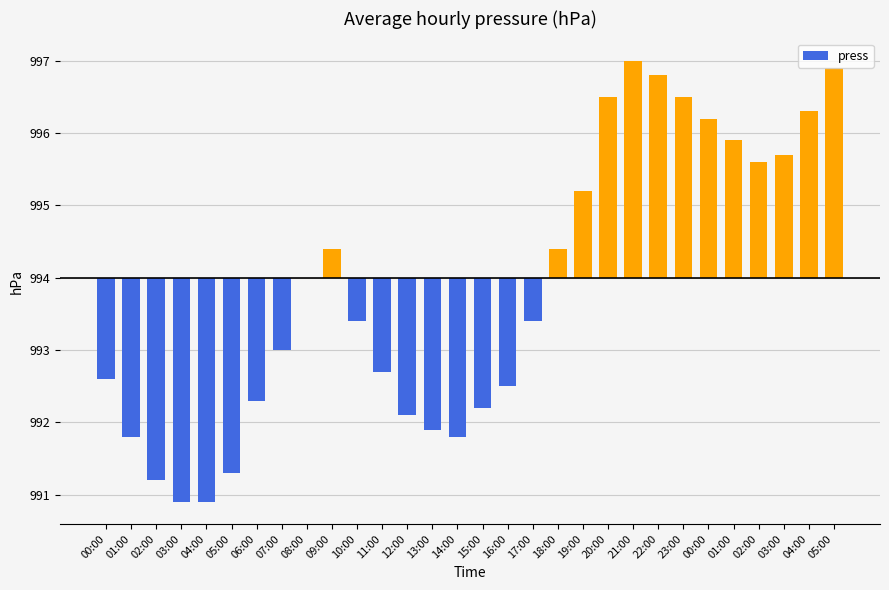

The chart shows a value of -1.6 at 07:00. True or false?

False